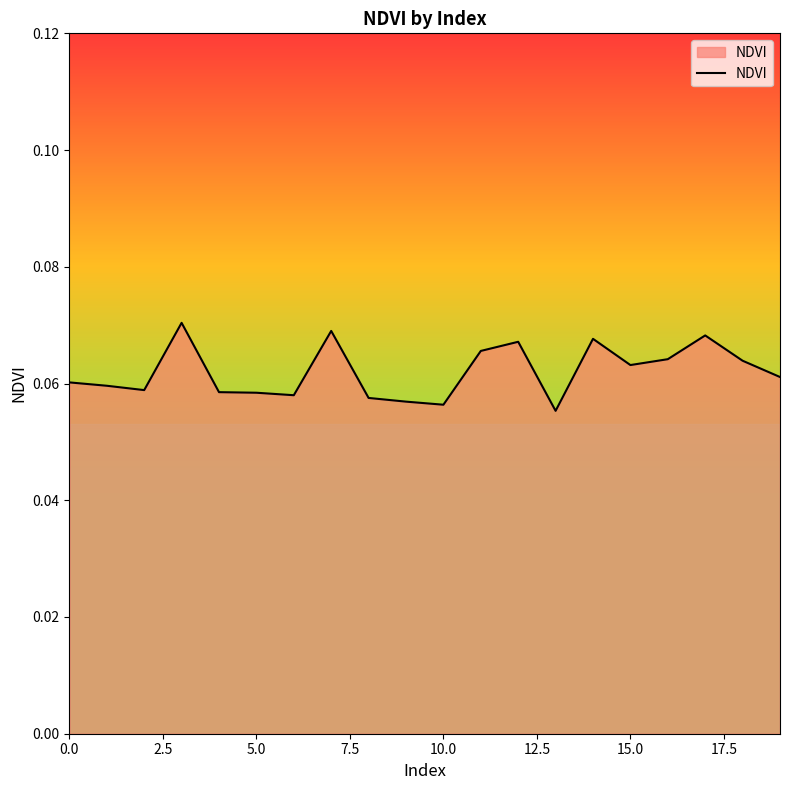

List the labels in order of value, smallest first.

13, 10, 9, 8, 6, 5, 4, 2, 1, 0, 19, 15, 18, 16, 11, 12, 14, 17, 7, 3